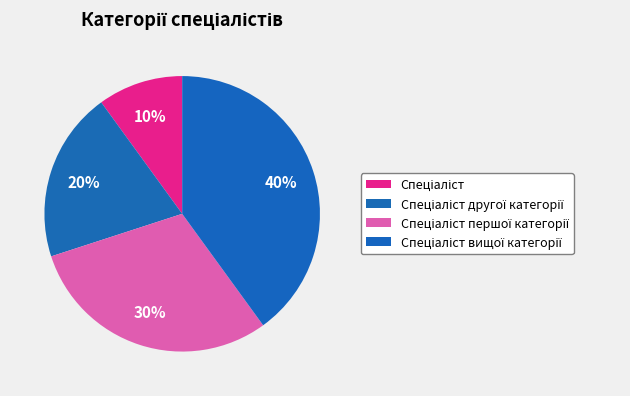

To the nearest percent, what is the difference between the largest and smallest slice percentages?

30%